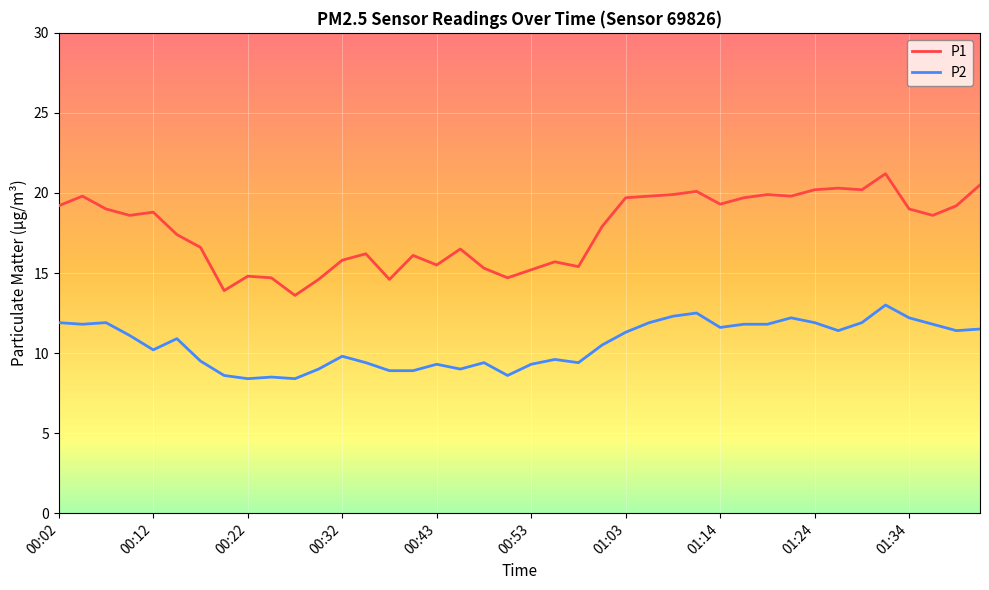

Which series has the largest total across all categories?

P1